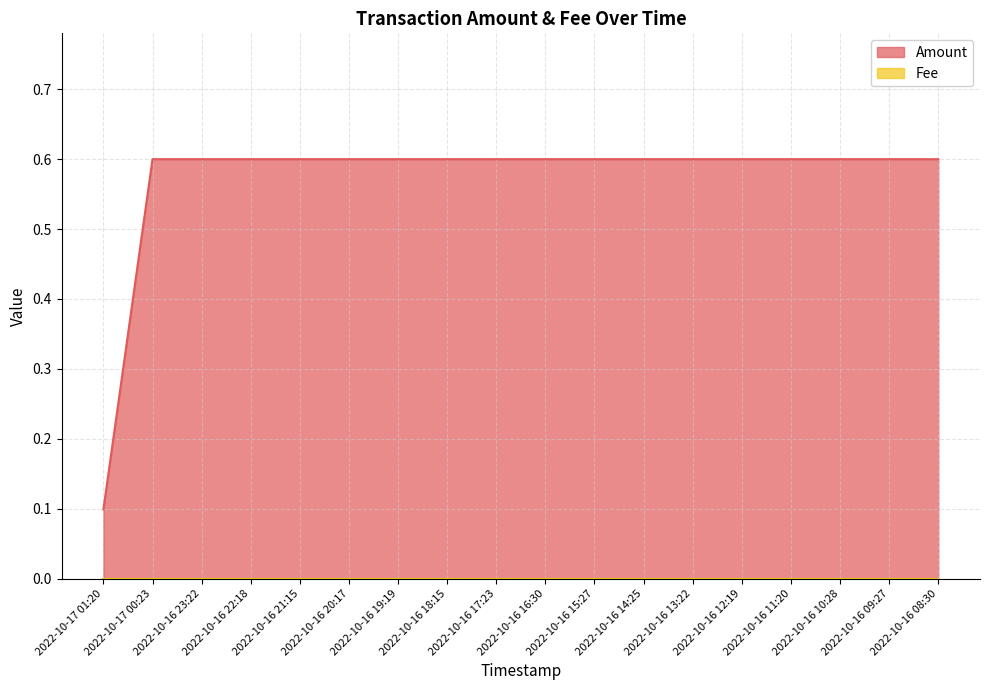

Is it true that the value at 2022-10-16 18:15 is 0.4?

False